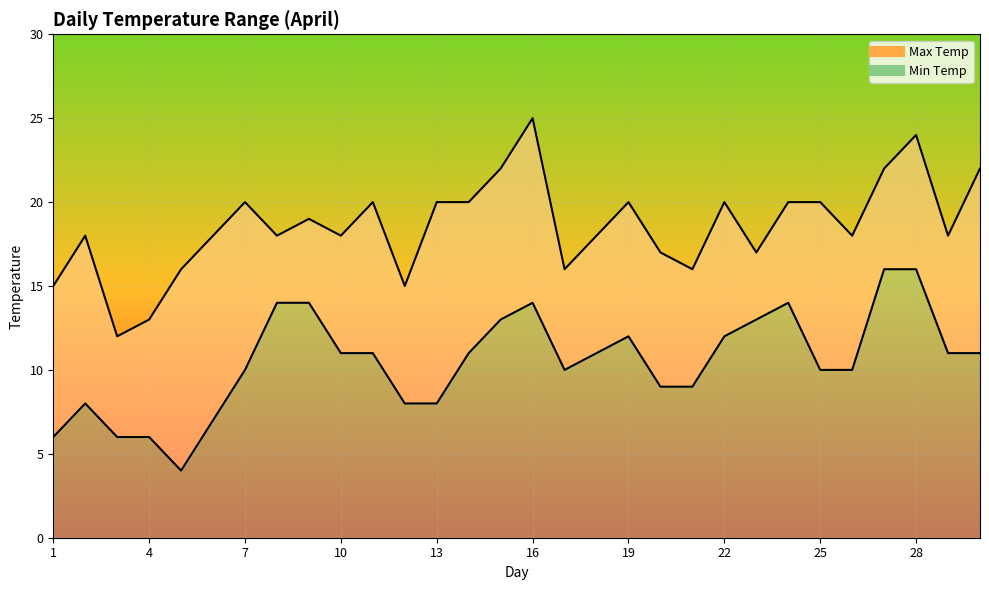

Reading left to right, extract all data points from this chart.

Max Temp: 15	18	12	13	16	18	20	18	19	18	20	15	20	20	22	25	16	18	20	17	16	20	17	20	20	18	22	24	18	22
Min Temp: 6	8	6	6	4	7	10	14	14	11	11	8	8	11	13	14	10	11	12	9	9	12	13	14	10	10	16	16	11	11